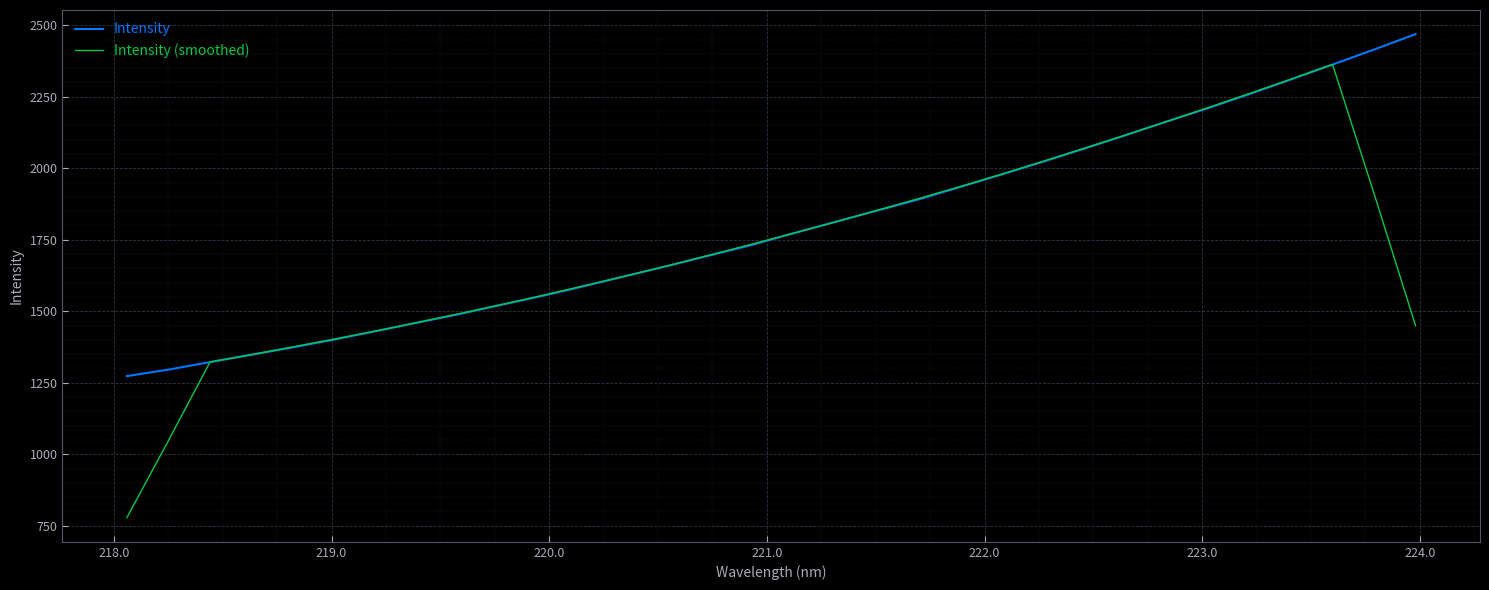

Which series has the largest range (max minus min)?

Intensity (smoothed)